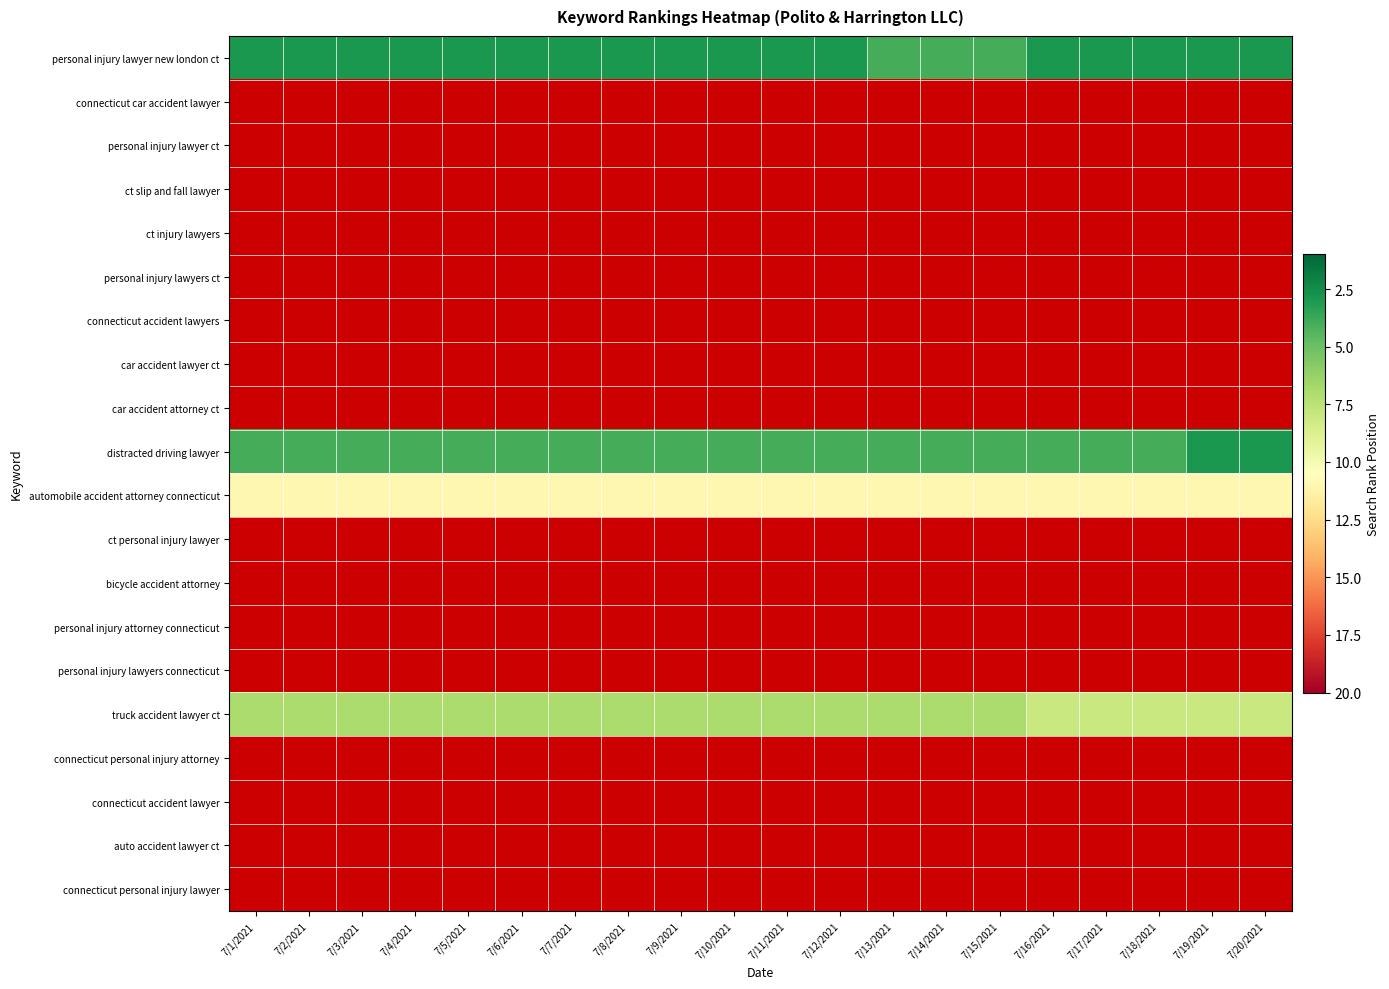

Rank the series by their average value, from highest to lowest.

automobile accident attorney connecticut, ct personal injury lawyer, bicycle accident attorney, personal injury attorney connecticut, personal injury lawyers connecticut, truck accident lawyer ct, connecticut personal injury attorney, connecticut accident lawyer, auto accident lawyer ct, connecticut personal injury lawyer, personal injury lawyer new london ct, connecticut car accident lawyer, personal injury lawyer ct, ct slip and fall lawyer, ct injury lawyers, personal injury lawyers ct, connecticut accident lawyers, car accident lawyer ct, car accident attorney ct, distracted driving lawyer